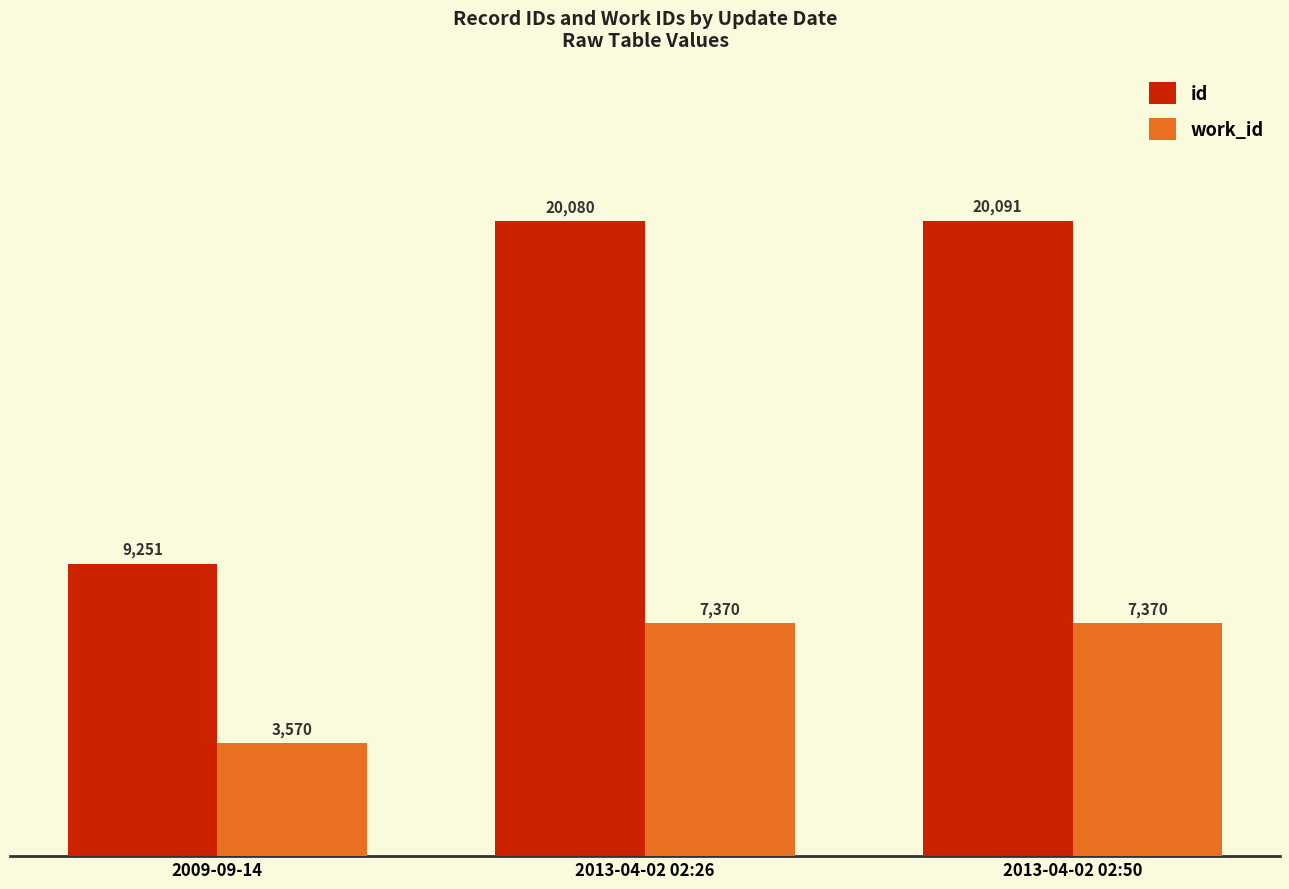

Which series has the largest range (max minus min)?

id